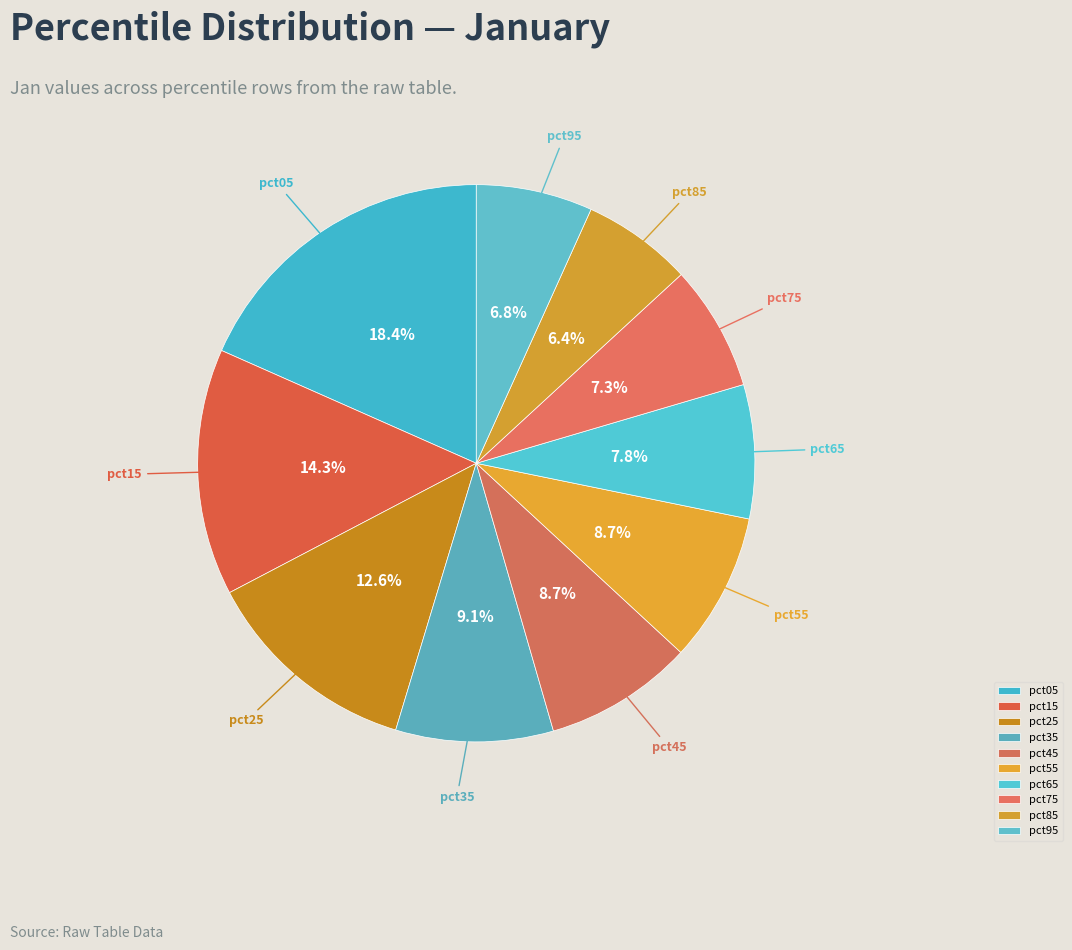

What percentage is NOT represented by pct25?

87.4%